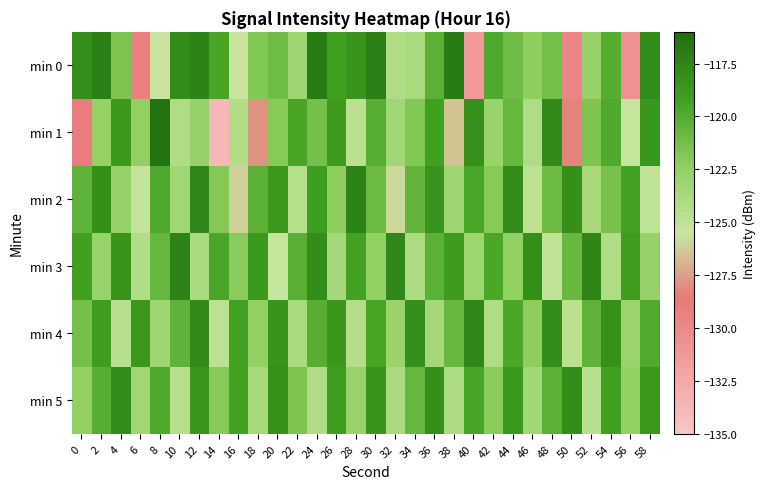

Reading left to right, list all the values displayed in this chart.

min 0: 0=-118.0	2=-117.1	4=-121.6	6=-129.3	8=-125.6	10=-117.9	12=-117.3	14=-119.5	16=-125.6	18=-121.9	20=-121.1	22=-123.3	24=-116.8	26=-119.2	28=-118.4	30=-117.1	32=-124.2	34=-123.8	36=-120.3	38=-116.8	40=-131.4	42=-119.8	44=-121.1	46=-122.2	48=-121.2	50=-129.7	52=-122.7	54=-120.1	56=-130.7	58=-117.9
min 1: 0=-129.0	2=-122.6	4=-118.8	6=-122.4	8=-116.4	10=-124.1	12=-122.7	14=-133.8	16=-124.3	18=-127.8	20=-122.0	22=-119.5	24=-121.3	26=-118.9	28=-124.7	30=-120.1	32=-123.4	34=-121.8	36=-119.2	38=-126.5	40=-118.3	42=-122.9	44=-120.7	46=-124.1	48=-117.8	50=-128.3	52=-121.6	54=-119.8	56=-125.4	58=-118.6
min 2: 0=-120.5	2=-118.2	4=-122.7	6=-125.3	8=-119.8	10=-123.4	12=-117.6	14=-121.9	16=-126.1	18=-120.3	20=-118.7	22=-124.5	24=-119.1	26=-122.3	28=-117.4	30=-121.0	32=-125.8	34=-120.6	36=-118.4	38=-123.2	40=-119.6	42=-122.0	44=-117.9	46=-124.8	48=-120.9	50=-118.1	52=-123.7	54=-121.4	56=-119.3	58=-125.0
min 3: 0=-119.2	2=-122.8	4=-118.5	6=-124.3	8=-120.7	10=-117.3	12=-123.9	14=-119.6	16=-122.1	18=-118.8	20=-125.4	22=-120.2	24=-118.0	26=-123.6	28=-119.4	30=-122.5	32=-117.7	34=-124.0	36=-120.3	38=-118.9	40=-123.1	42=-119.7	44=-122.4	46=-118.2	48=-125.1	50=-120.8	52=-117.5	54=-124.2	56=-119.0	58=-122.7
min 4: 0=-121.3	2=-119.0	4=-124.6	6=-118.7	8=-123.2	10=-120.5	12=-117.8	14=-124.9	16=-119.3	18=-122.6	20=-118.4	22=-123.8	24=-120.1	26=-118.6	28=-124.4	30=-119.5	32=-122.9	34=-118.1	36=-123.5	38=-120.8	40=-117.6	42=-124.1	44=-119.7	46=-122.3	48=-118.0	50=-124.7	52=-120.4	54=-118.3	56=-123.0	58=-119.9
min 5: 0=-122.4	2=-120.1	4=-117.9	6=-123.3	8=-119.8	10=-124.5	12=-118.6	14=-122.0	16=-119.4	18=-123.7	20=-118.3	22=-121.6	24=-124.2	26=-119.1	28=-122.8	30=-118.5	32=-123.9	34=-120.7	36=-118.2	38=-124.0	40=-119.5	42=-122.1	44=-118.8	46=-123.4	48=-120.3	50=-118.0	52=-124.6	54=-119.2	56=-122.5	58=-118.7